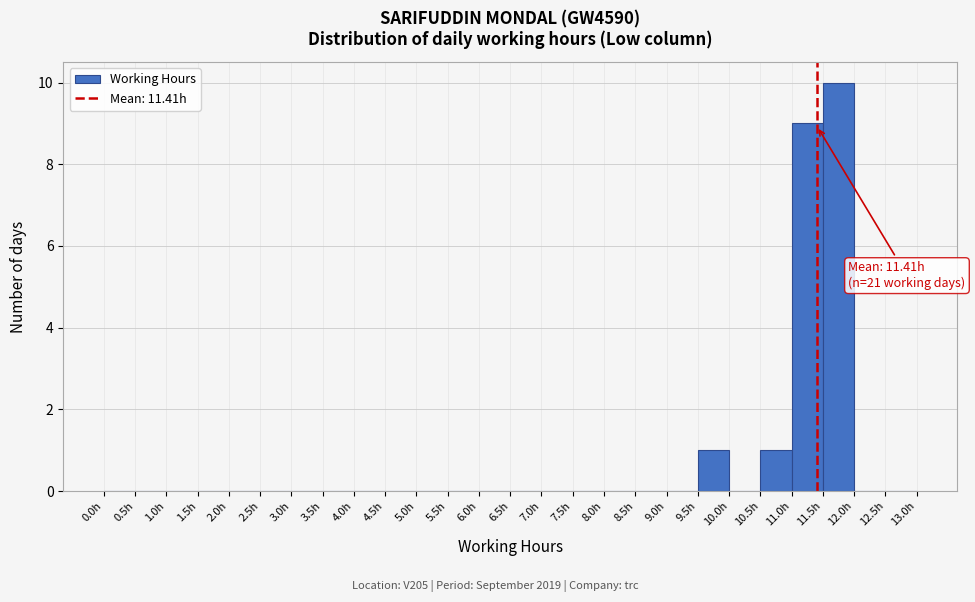

Which range on the x-axis has the tallest bar?

11.5 to 12.0